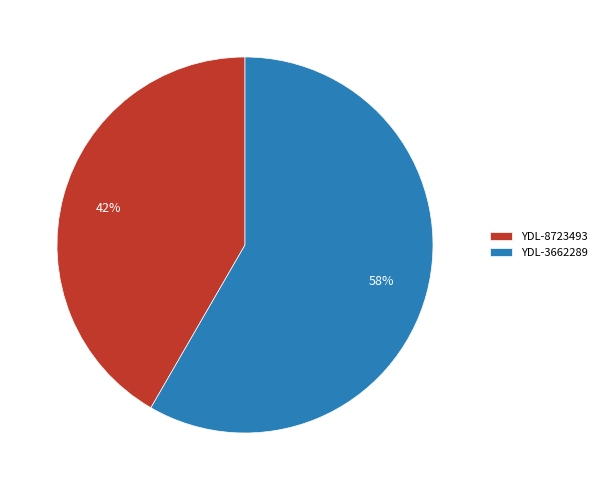

Rank the categories by value from highest to lowest.

YDL-3662289, YDL-8723493